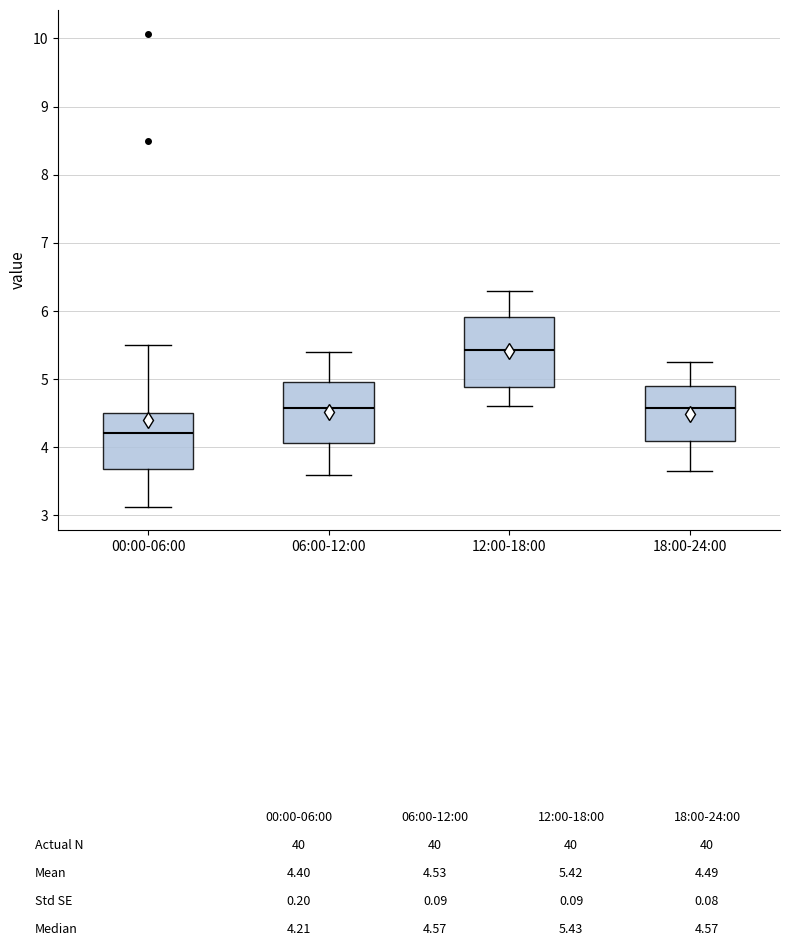

Comparing the boxes themselves (not the whiskers), which one is the tallest?

12:00-18:00